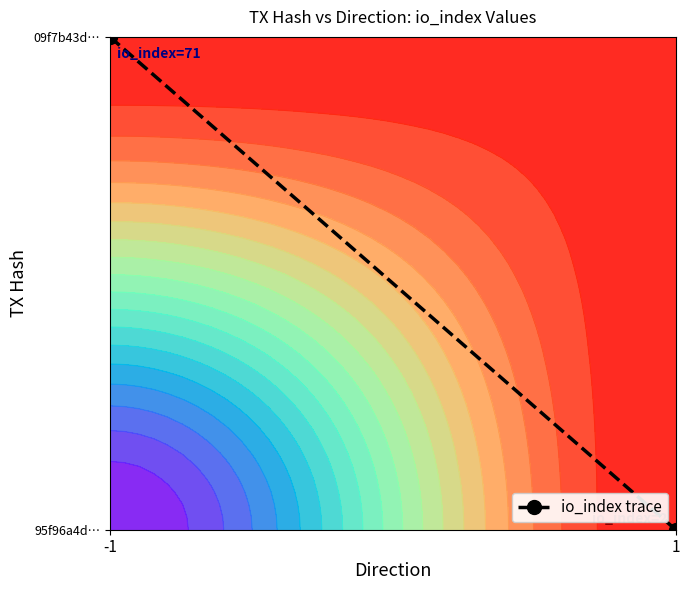

What is the greatest value displayed?

39